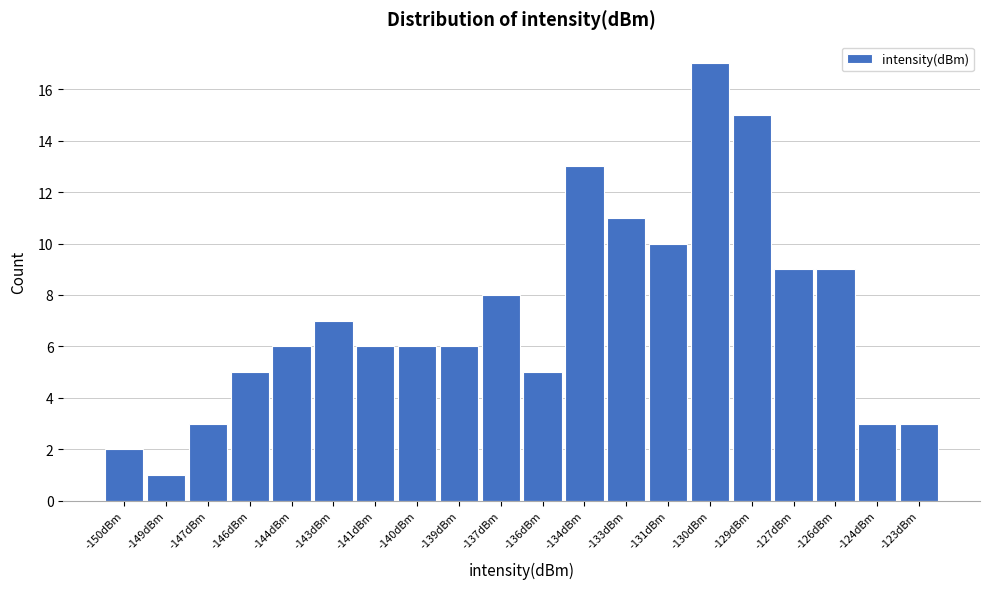

Reading left to right, extract all data points from this chart.

2	1	3	5	6	7	6	6	6	8	5	13	11	10	17	15	9	9	3	3